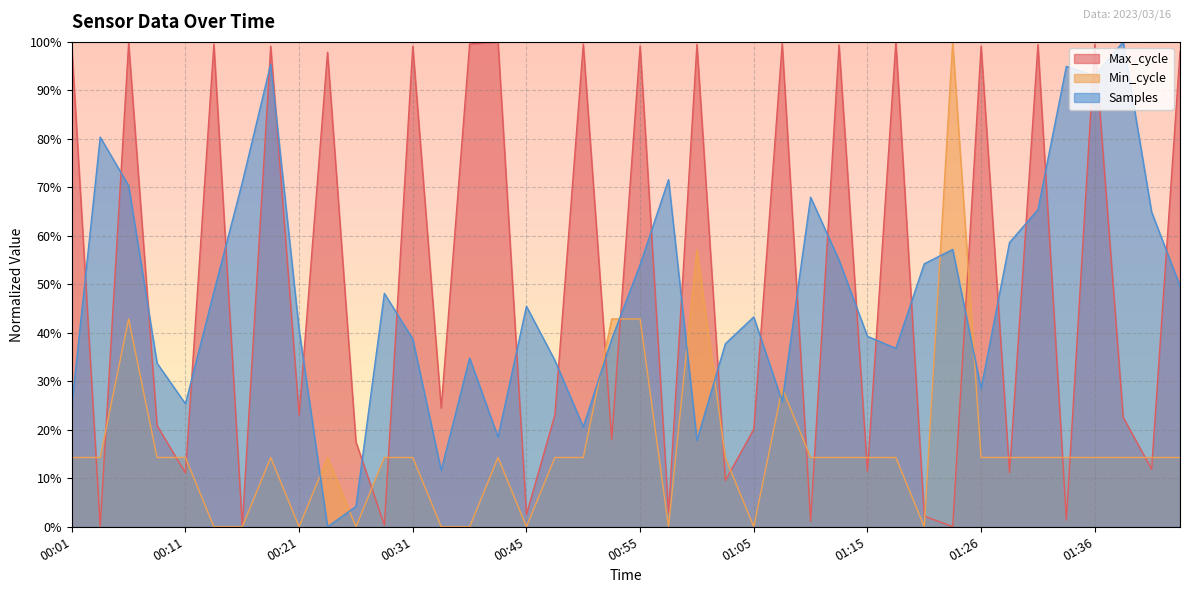

The Max_cycle series shows 154.1 at 00:14. True or false?

False